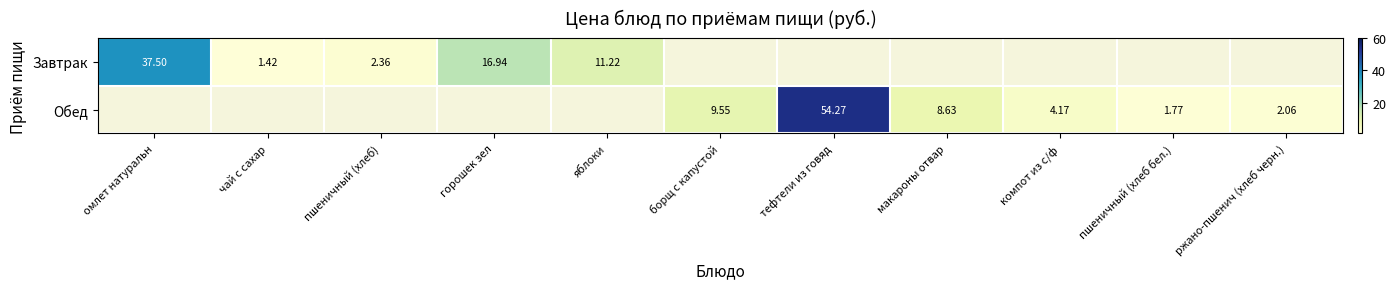

Which series changed the most between борщ с капустой and ржано-пшенич (хлеб черн.)?

Обед